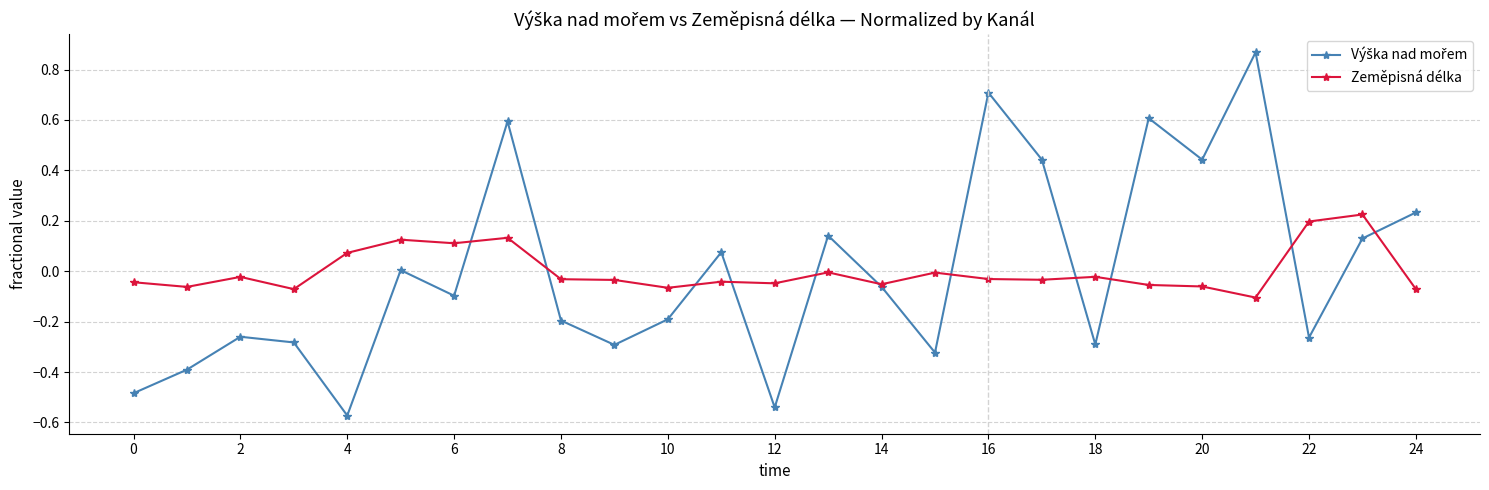

Does the chart have visible grid lines?

Yes